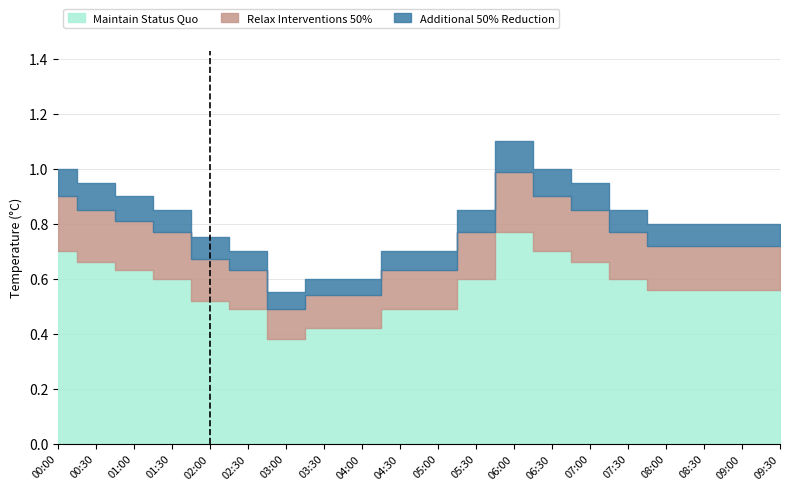

How many data points does each series have?

20